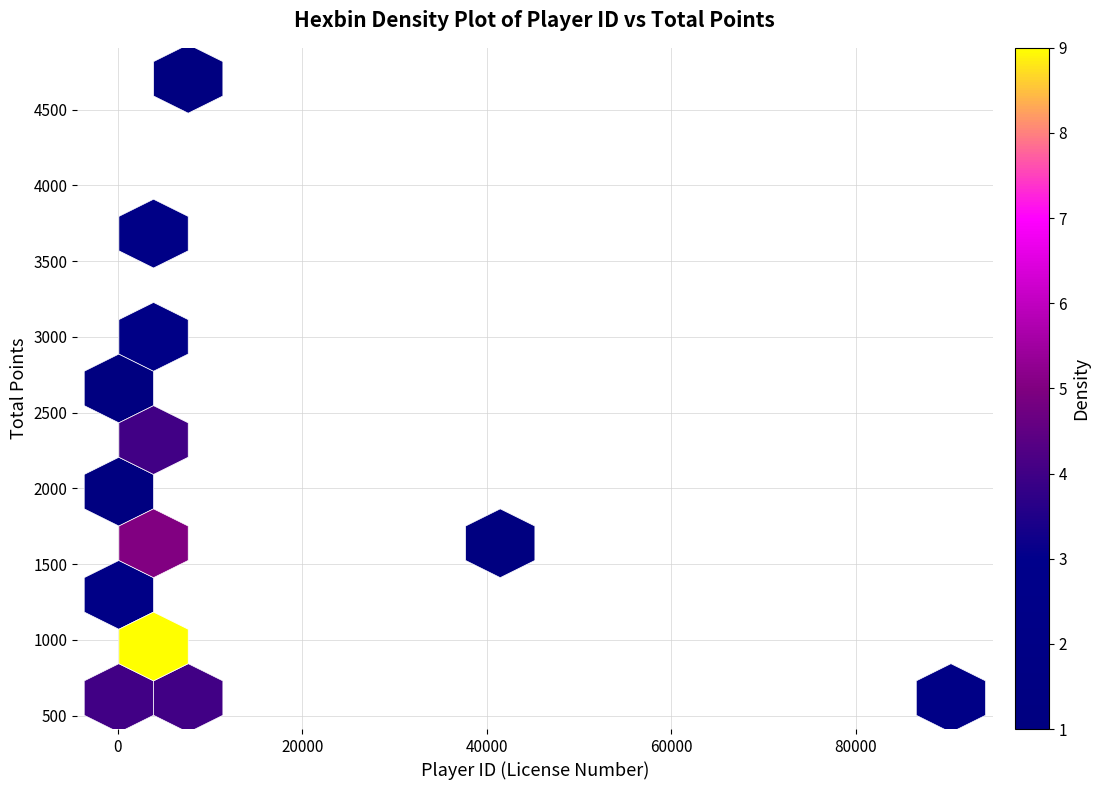

What Y value in the scatter plot is closest to 2660?

2728